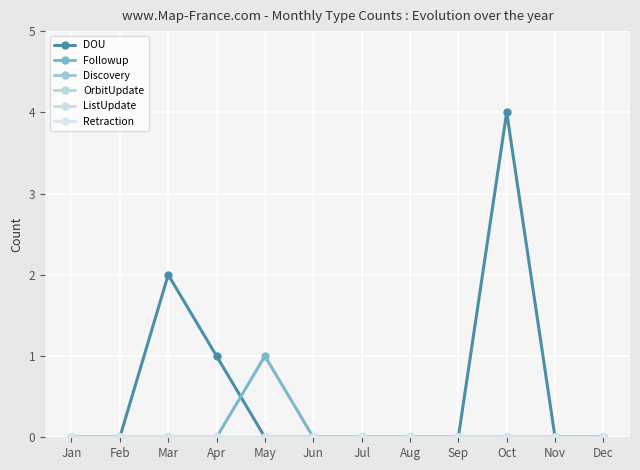

Is this an area chart (filled region under the line)?

No